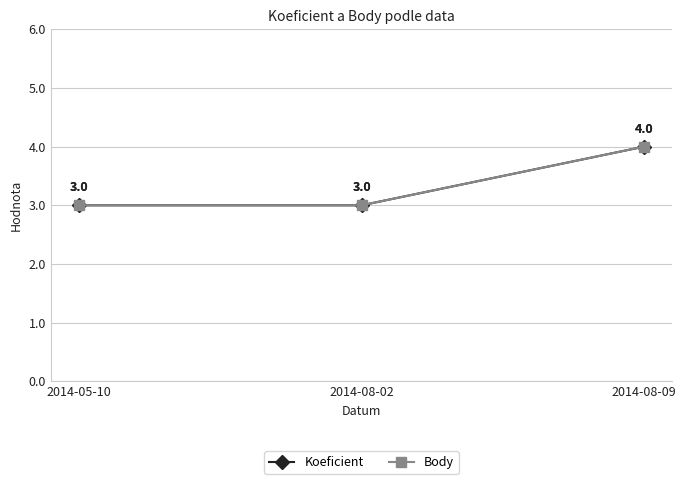

Does the chart have visible grid lines?

Yes